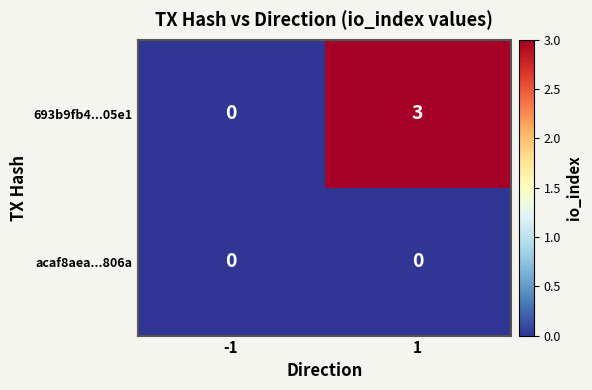

What is the greatest value displayed?

3